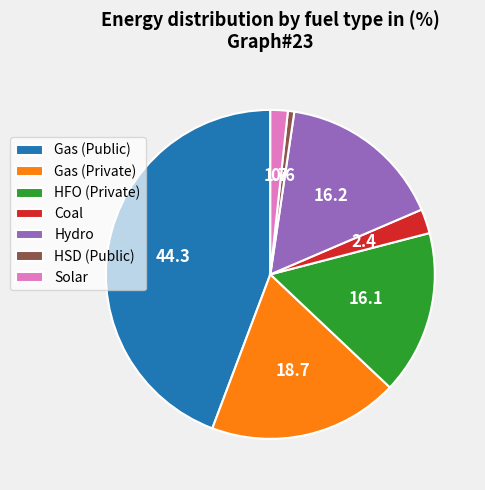

Combined, do Gas (Public) and Gas (Private) account for over 50%?

Yes